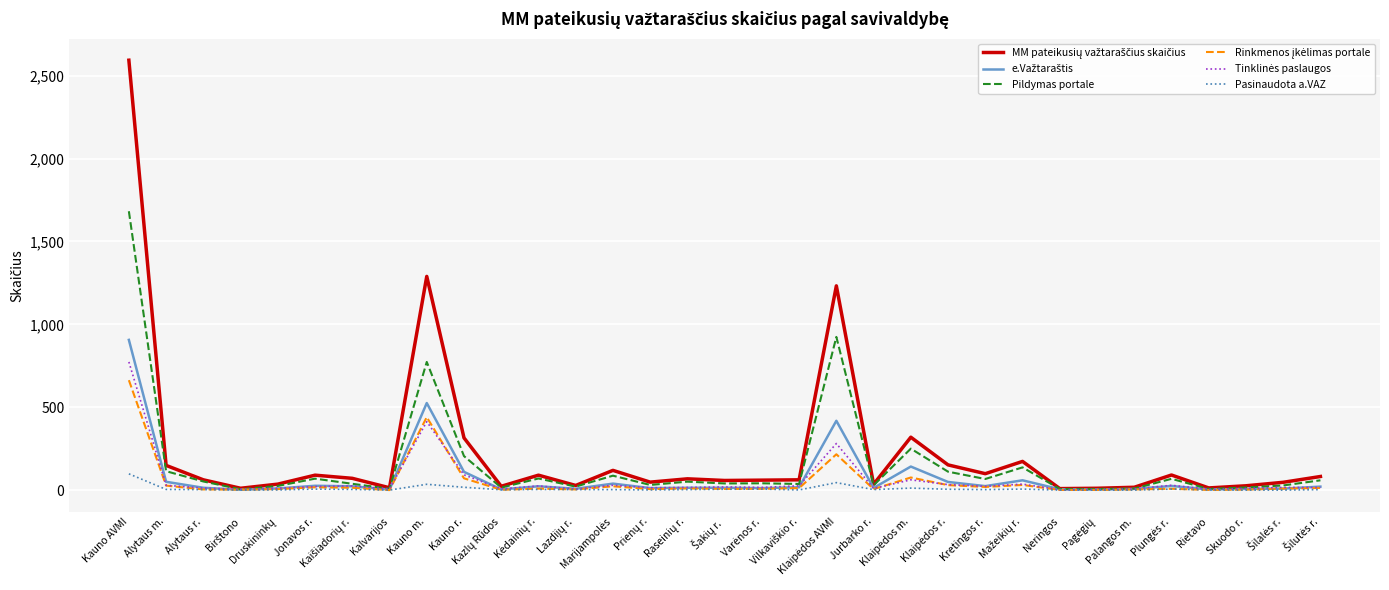

What is the maximum value for Pasinaudota a.VAZ?

98